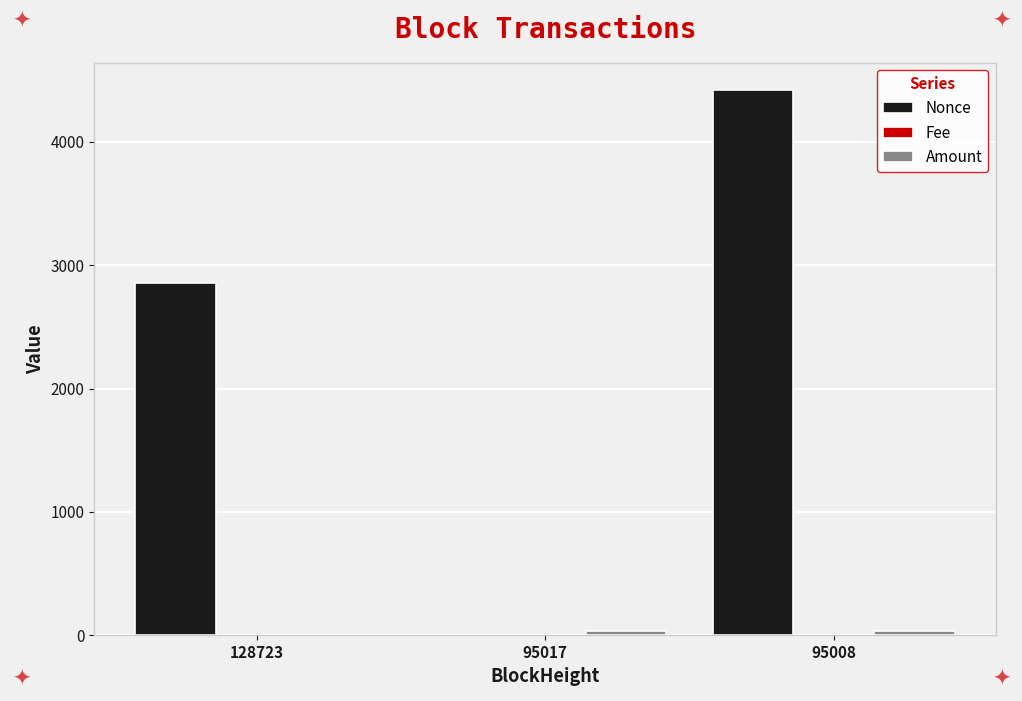

At which category is the sum across all series the highest?

95008